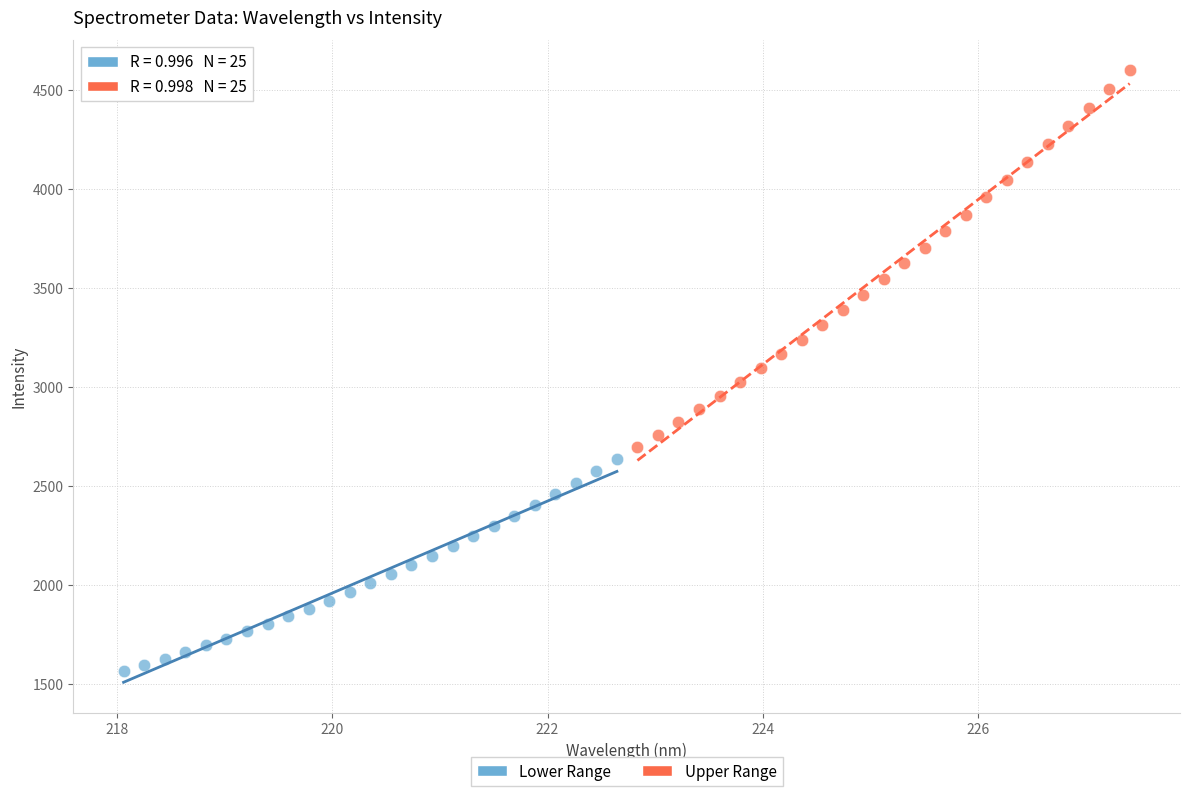

Which series reaches the minimum Y coordinate?

Lower Range